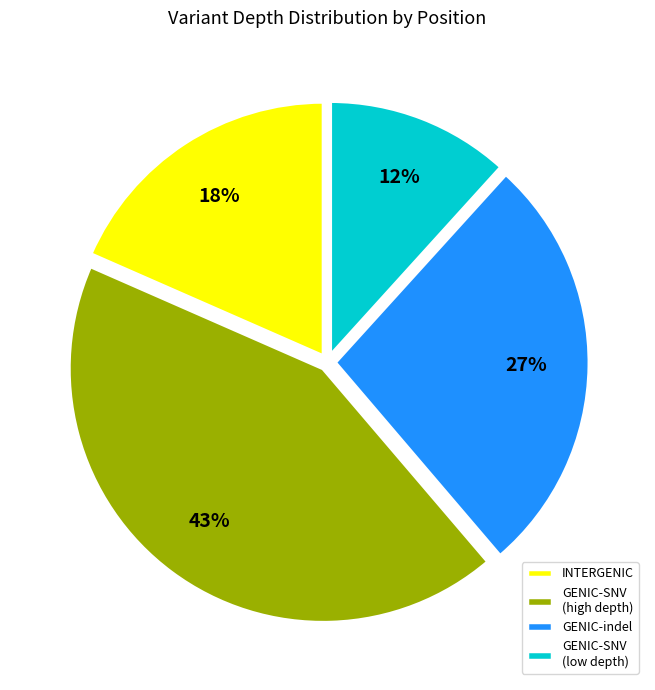

Does GENIC-indel represent more than half of the total?

No